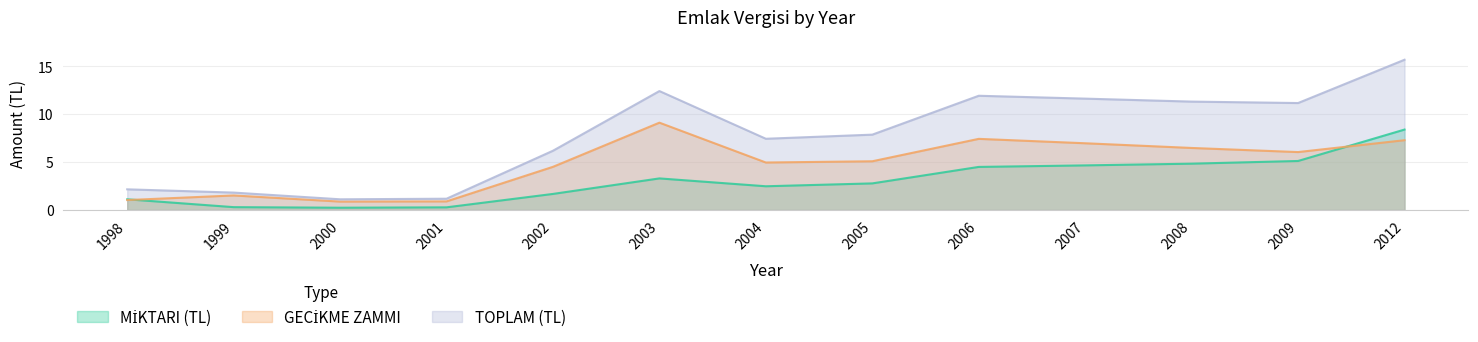

What is the total value across all series at 2007?

23.3